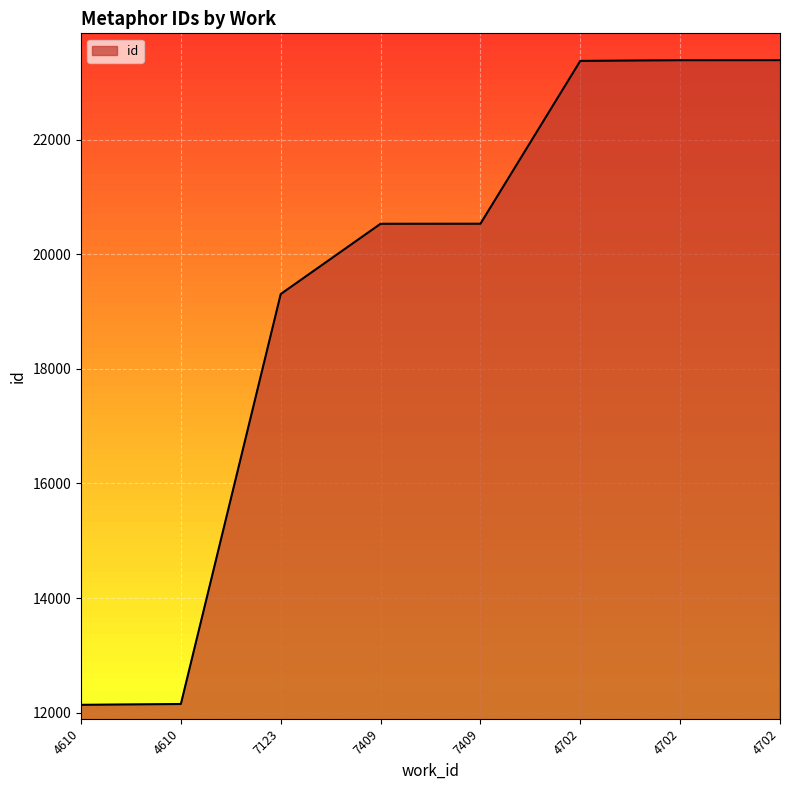

True or false: the data has more than 2 interior local peaks.

False